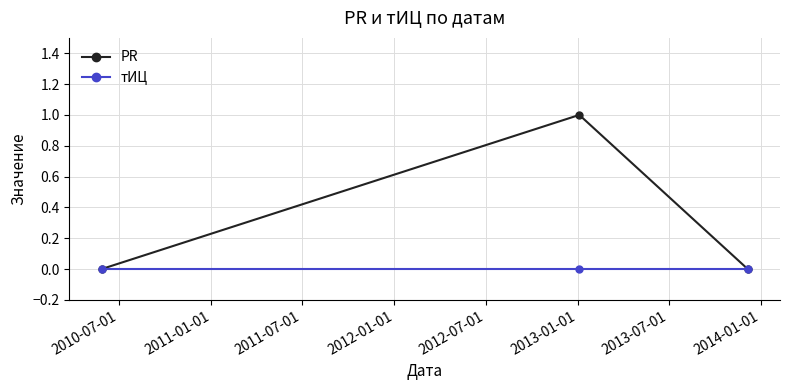

Does the chart display data point markers on the line(s)?

Yes